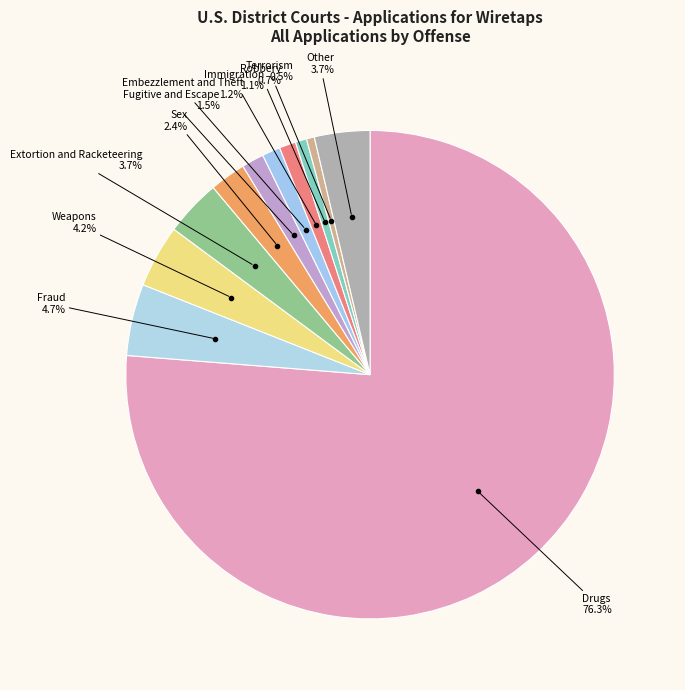

Rank the categories by value from highest to lowest.

Drugs, Fraud, Weapons, Extortion and Racketeering, Other, Sex, Fugitive and Escape, Embezzlement and Theft, Immigration, Robbery, Terrorism